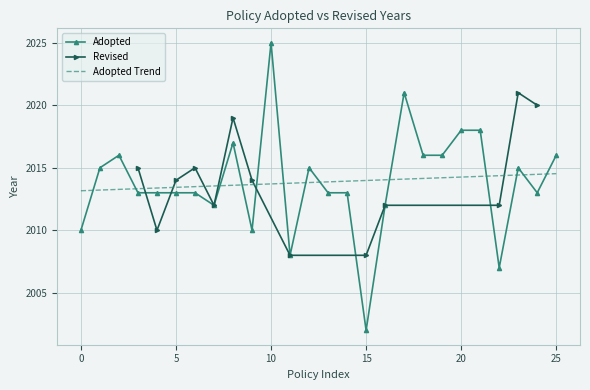

At which label does Adopted reach its minimum?

15